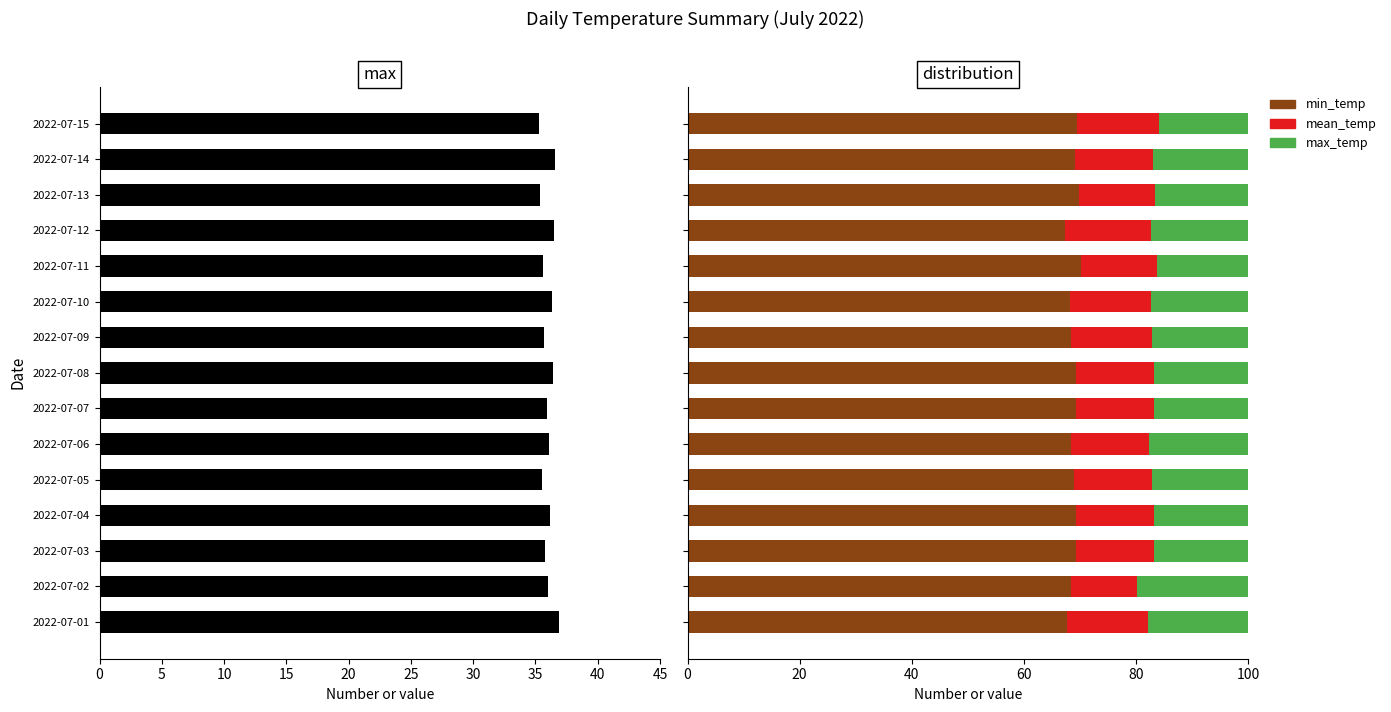

How many values in the max_temp series are below 16?

1